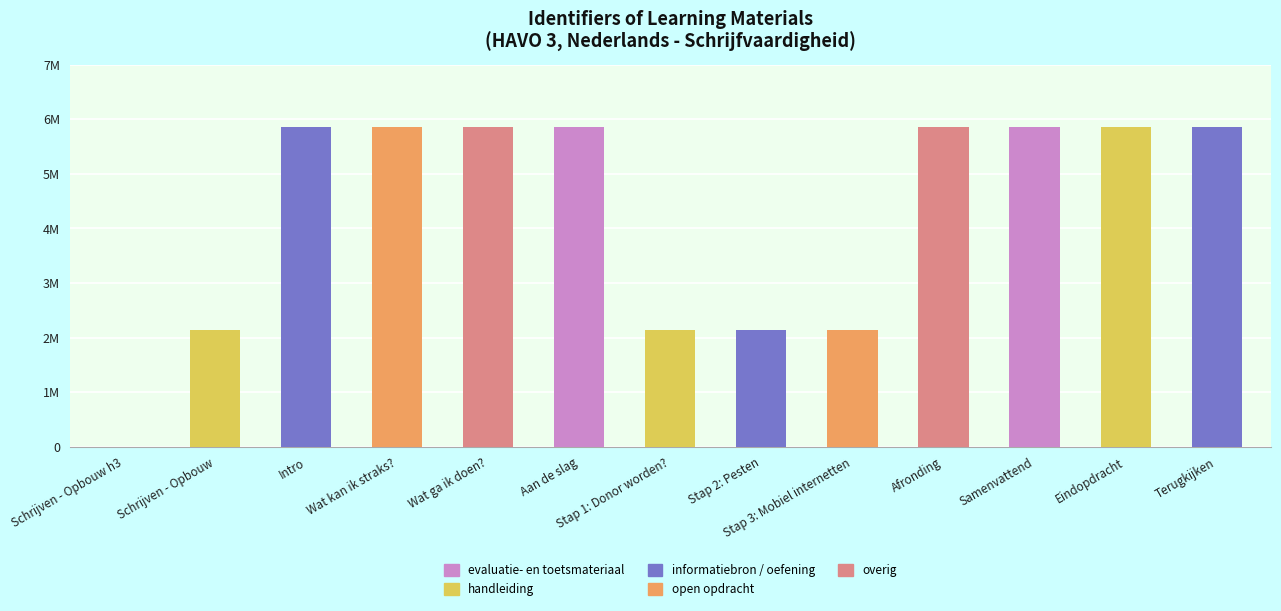

What is the maximum value shown in the chart?

5851069